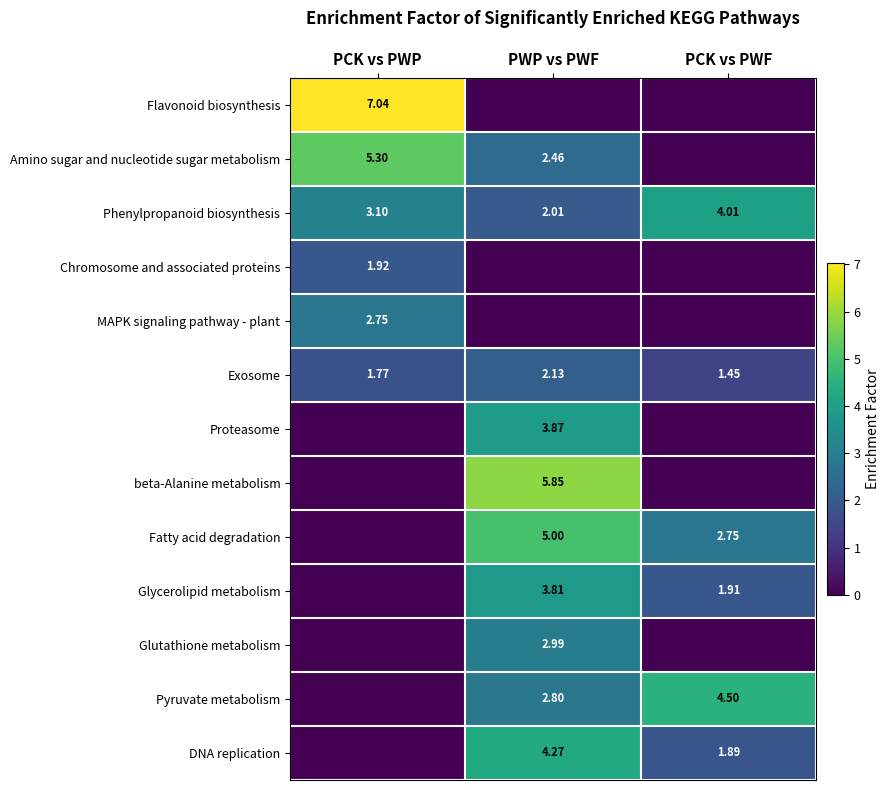

How many values in the Phenylpropanoid biosynthesis series are below 3?

1